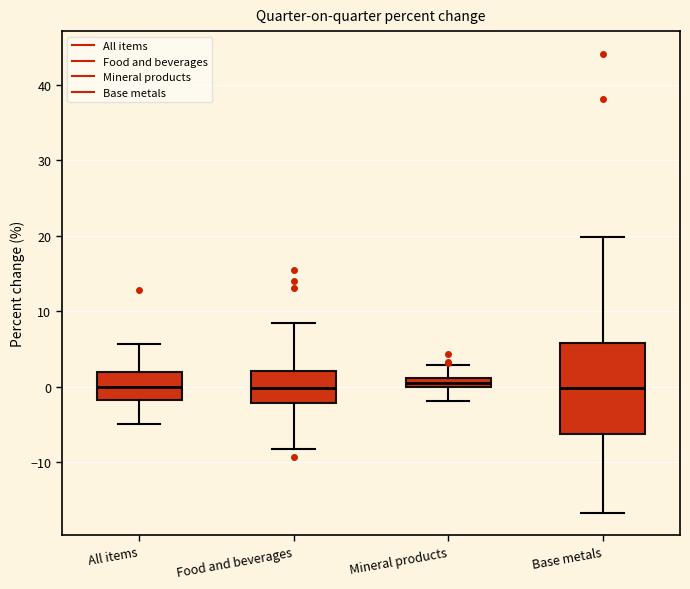

Where does the lower whisker of the box for Base metals end on the y-axis? The values are not printed on the chart, so give them approximately, as read against the axis.

-17